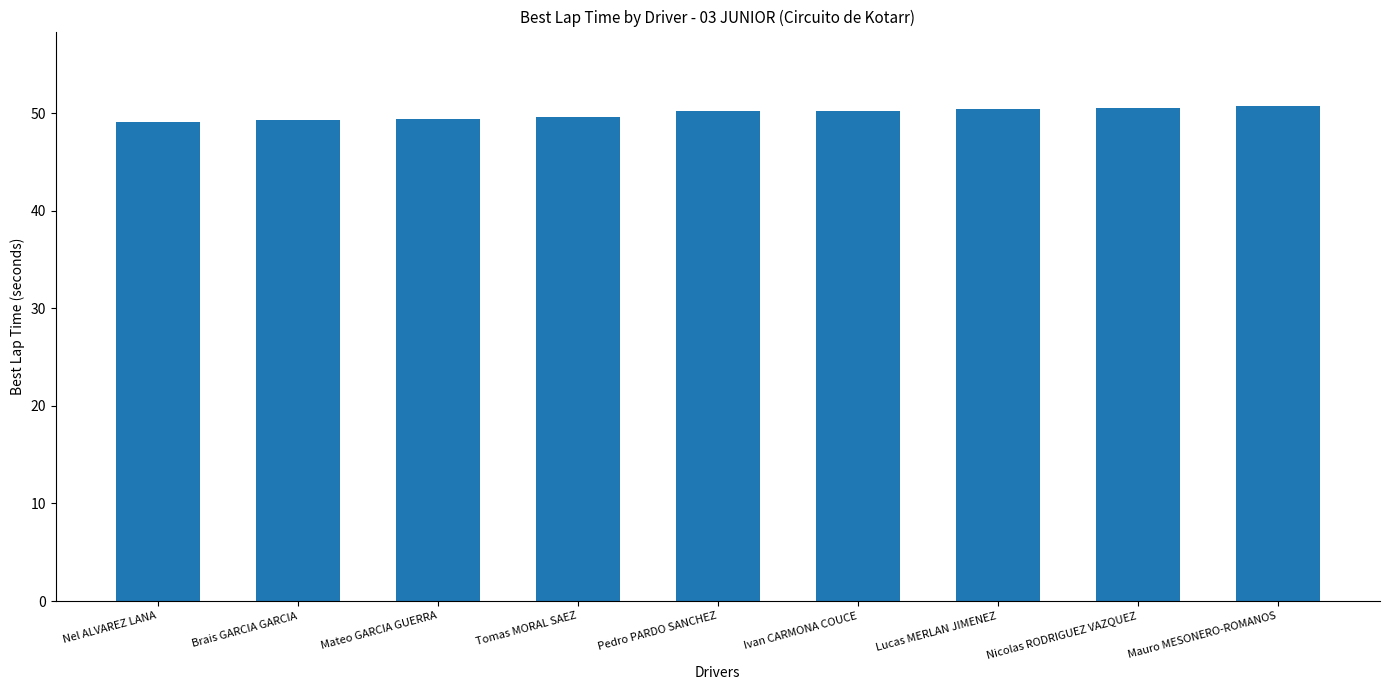

What is the maximum value shown in the chart?

50.8